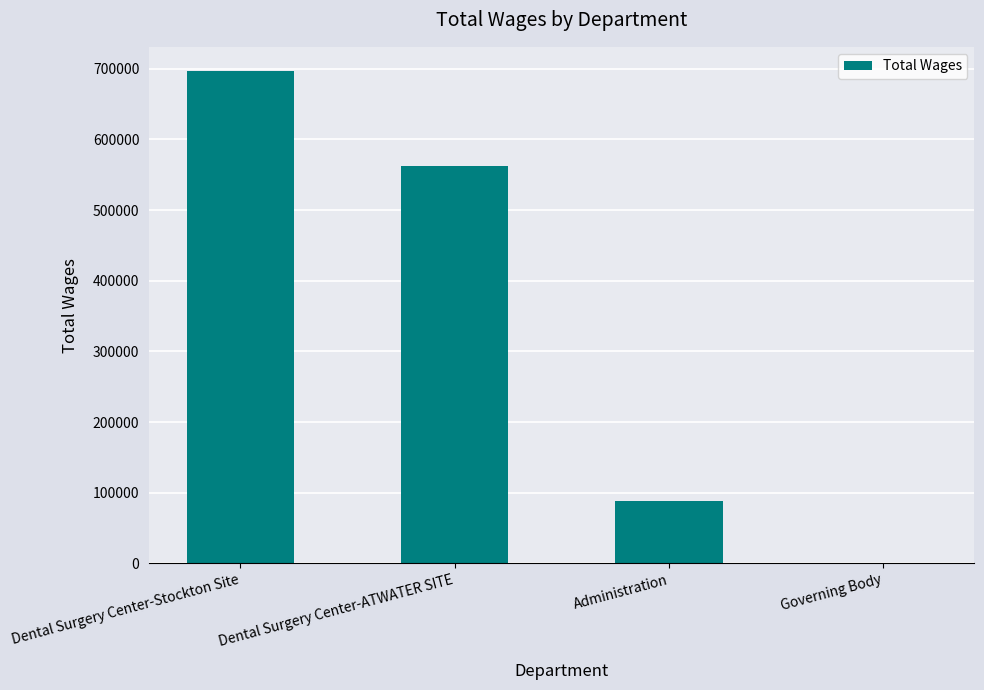

True or false: the data shows 88038 at Administration.

True